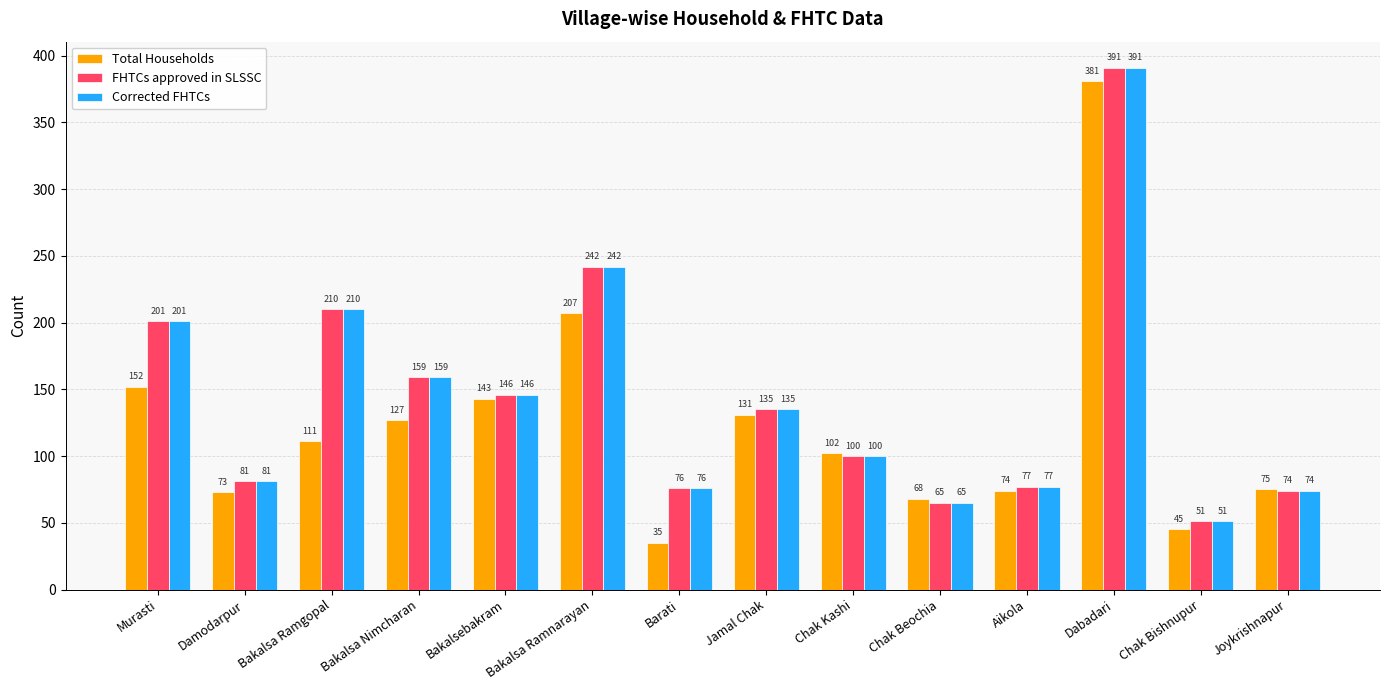

What is the difference between the Total Households values at Bakalsa Ramgopal and Bakalsa Nimcharan?

16